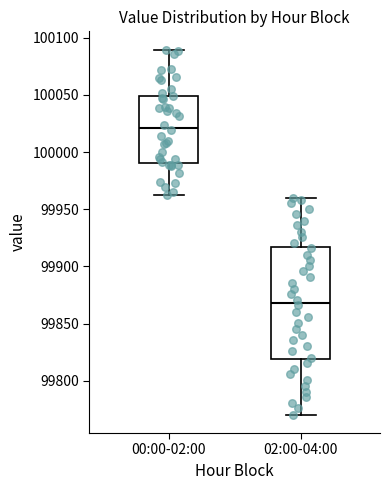

Reading left to right, read every box against the y-axis: the position of its median line, the range the box covers, and the ends of its whiskers. The values are not printed on the chart, so give them approximately, as read against the axis.

00:00-02:00: median 100020, box 99990 to 100050, whiskers 99965 to 100090
02:00-04:00: median 99870, box 99820 to 99915, whiskers 99770 to 99960